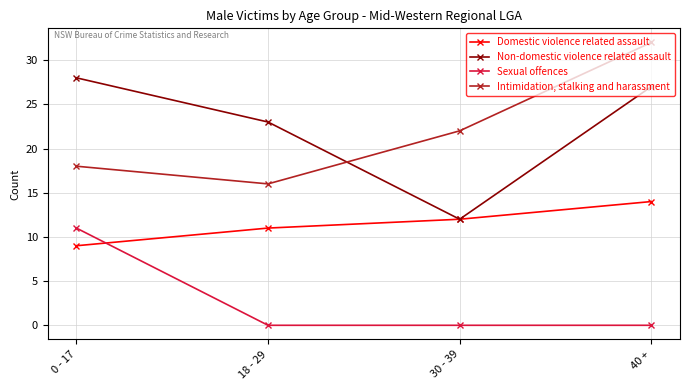

Which series changed the most between 0 - 17 and 18 - 29?

Sexual offences